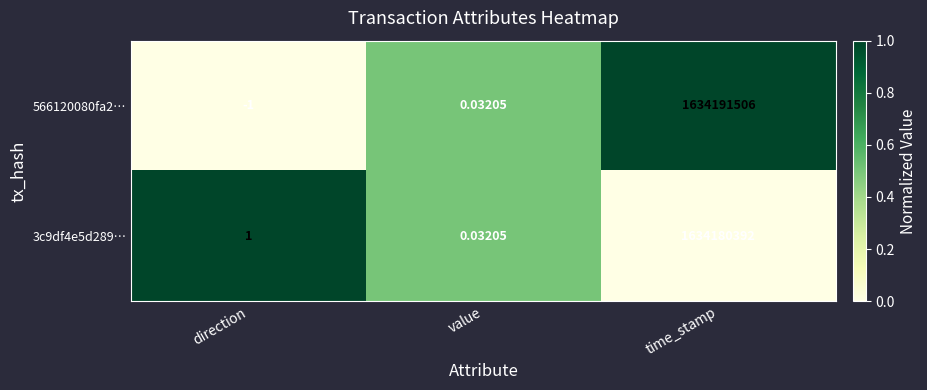

At which category is the sum across all series the highest?

time_stamp